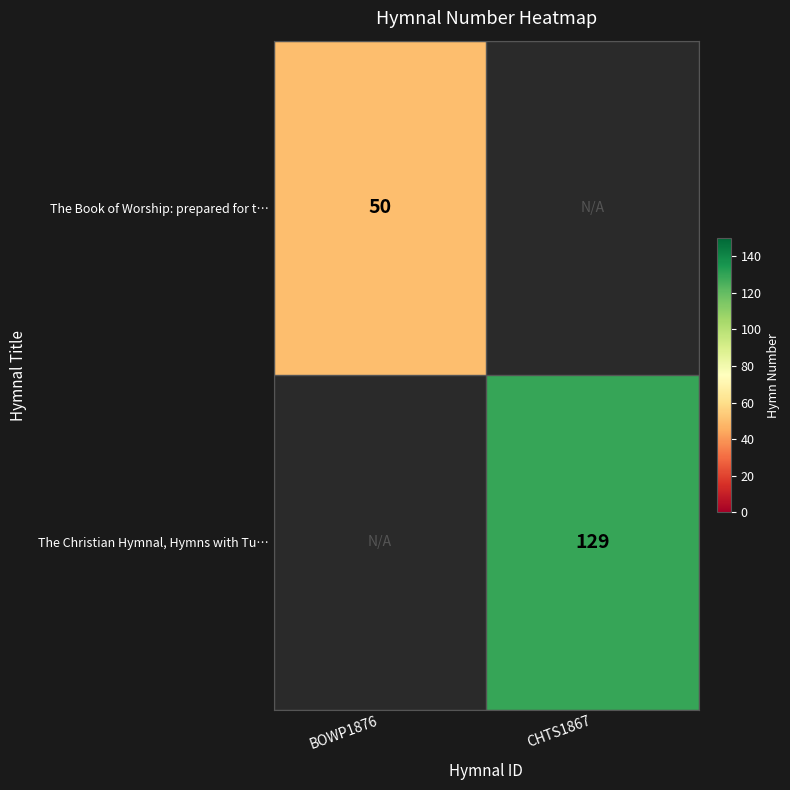

The value of The Christian Hymnal, Hymns with Tu… at CHTS1867 is 129. True or false?

True